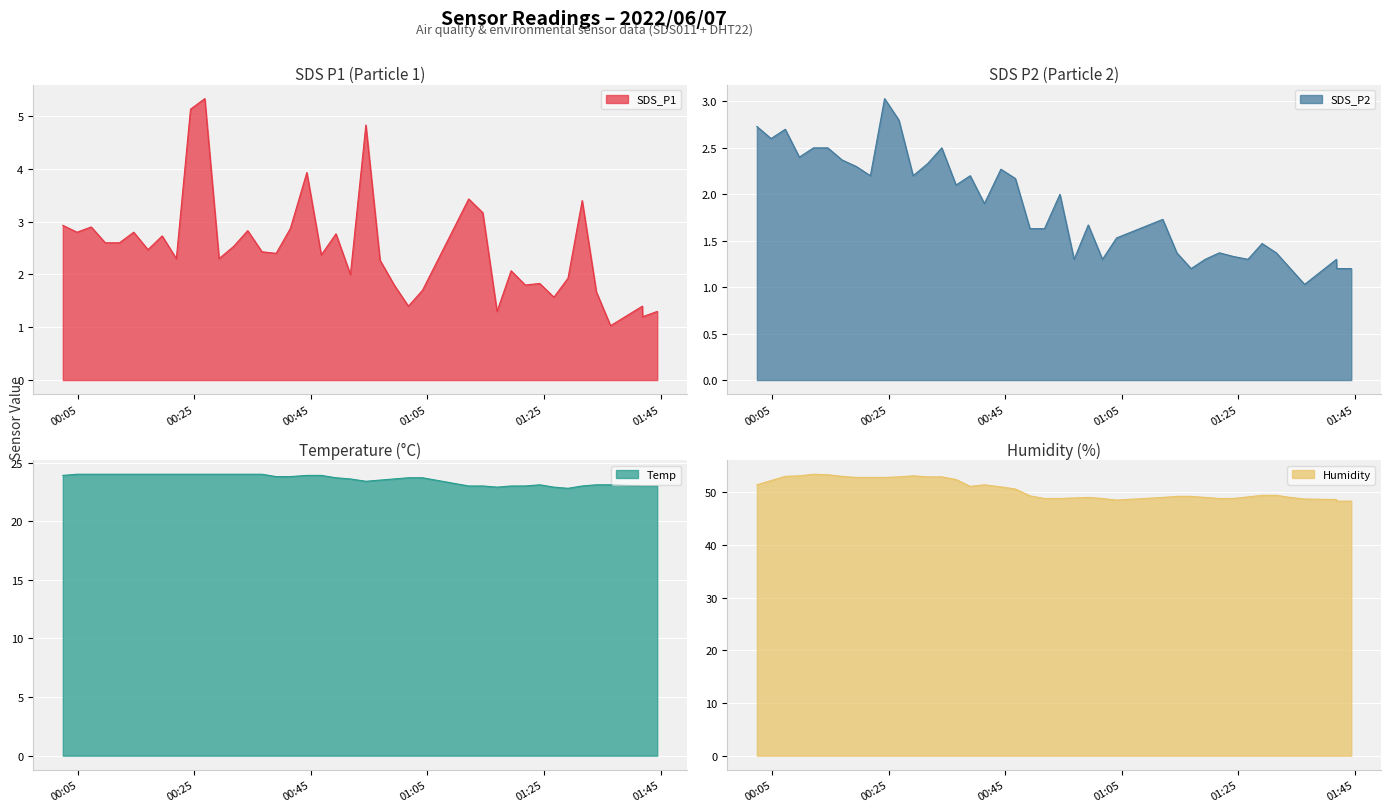

Reading left to right, transcribe all the data shown in this chart.

SDS_P1: 2.9	2.8	2.9	2.6	2.6	2.8	2.5	2.7	2.3	5.1	5.3	2.3	2.5	2.8	2.4	2.4	2.9	3.9	2.4	2.8	2.0	4.8	2.3	1.8	1.4	1.7	3.4	3.2	1.3	2.1	1.8	1.8	1.6	1.9	3.4	1.7	1.0	1.4	1.2	1.3
SDS_P2: 2.7	2.6	2.7	2.4	2.5	2.5	2.4	2.3	2.2	3.0	2.8	2.2	2.3	2.5	2.1	2.2	1.9	2.3	2.2	1.6	1.6	2.0	1.3	1.7	1.3	1.5	1.7	1.4	1.2	1.3	1.4	1.3	1.3	1.5	1.4	1.2	1.0	1.3	1.2	1.2
Temp: 23.9	24.0	24.0	24.0	24.0	24.0	24.0	24.0	24.0	24.0	24.0	24.0	24.0	24.0	24.0	23.8	23.8	23.9	23.9	23.7	23.6	23.4	23.5	23.6	23.7	23.7	23.0	23.0	22.9	23.0	23.0	23.1	22.9	22.8	23.0	23.1	23.1	23.0	23.0	23.0
Humidity: 51.4	52.2	53.0	53.1	53.4	53.3	53.0	52.8	52.8	52.8	52.9	53.1	52.9	52.9	52.4	51.1	51.4	51.0	50.6	49.3	48.8	48.8	48.9	49.0	48.8	48.5	49.0	49.2	49.2	49.0	48.8	48.8	49.1	49.4	49.4	49.0	48.7	48.6	48.3	48.3